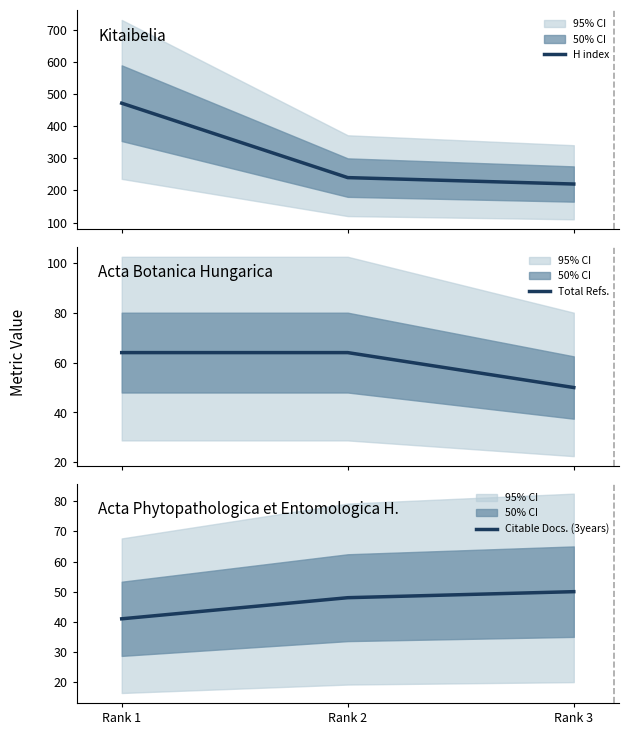

What are all the series names shown in the legend?

H index, Total Refs., Citable Docs. (3years)